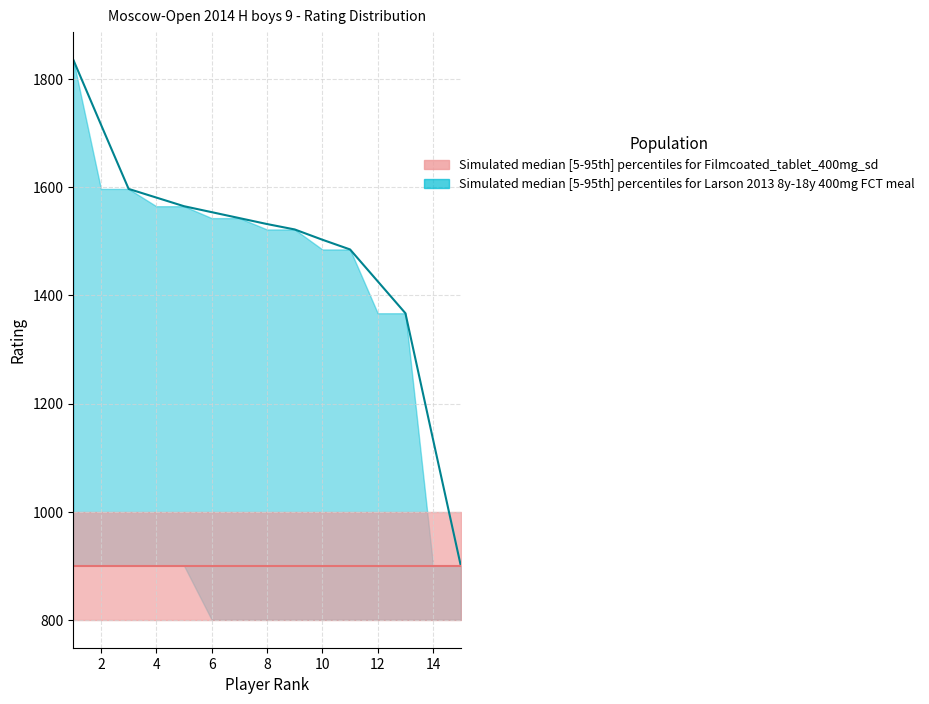

True or false: Rating upper and Rating median cross at least once.

False